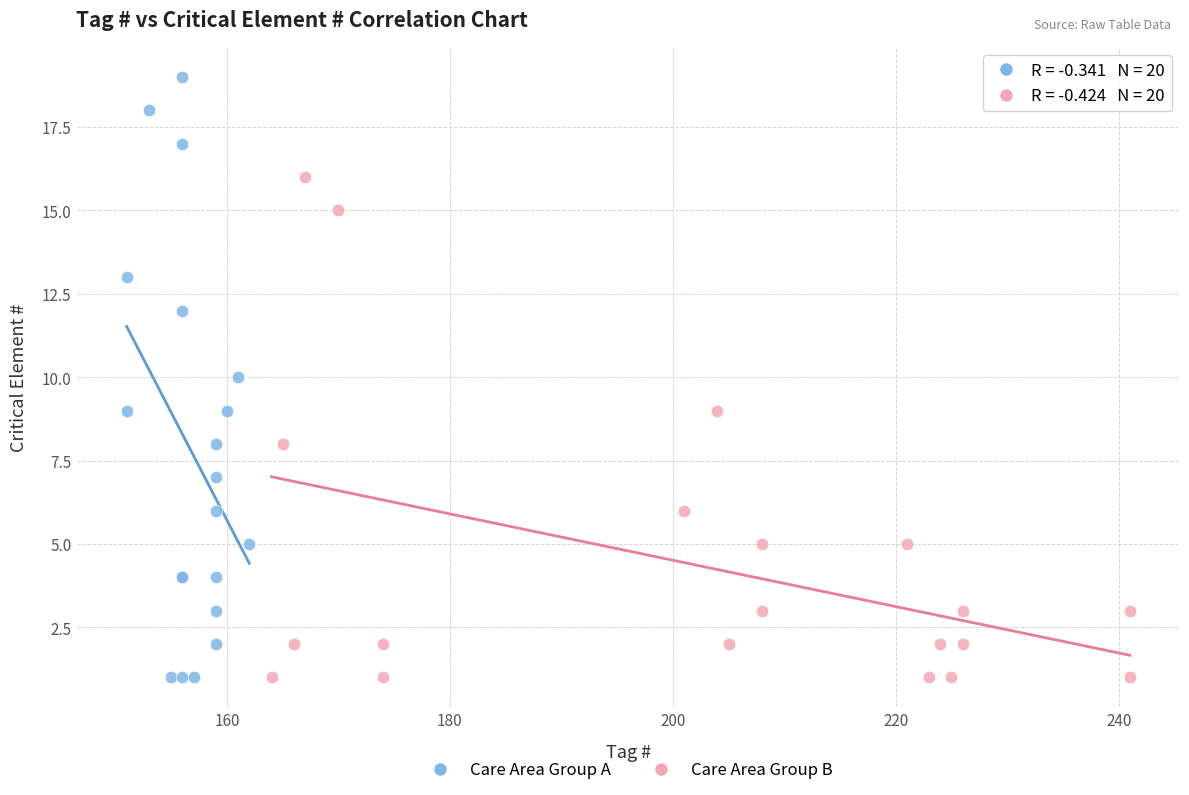

Which series has the widest spread of Y values?

Care Area Group A